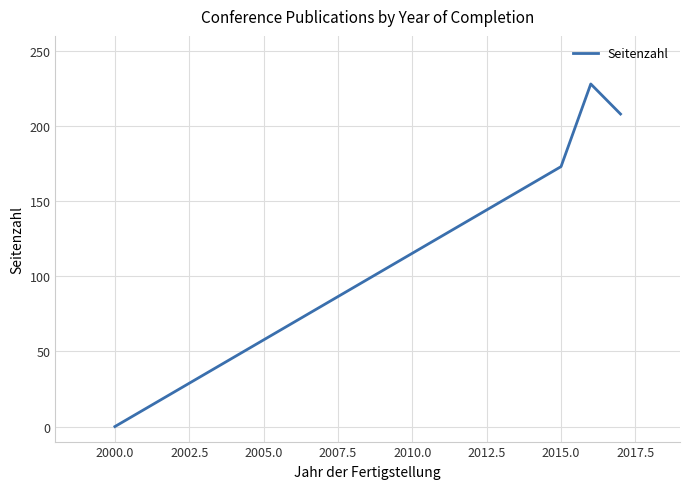

How many values are below 208?

2